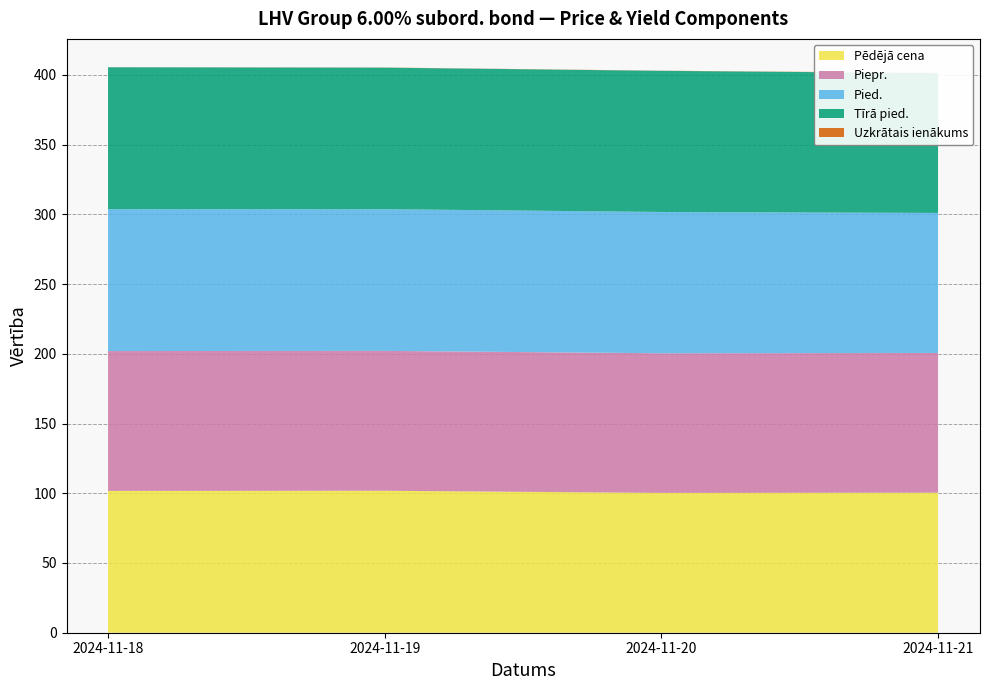

Reading right to left, what are all the values shown in this chart?

Pēdējā cena: 100.4	100.2	101.8	101.7
Piepr.: 100.2	100.1	100.3	100.3
Pied.: 100.4	101.3	101.6	101.8
Tīrā pied.: 100.2	101.2	101.5	101.7
Uzkrātais ienākums: 0.2	0.1	0.1	0.1